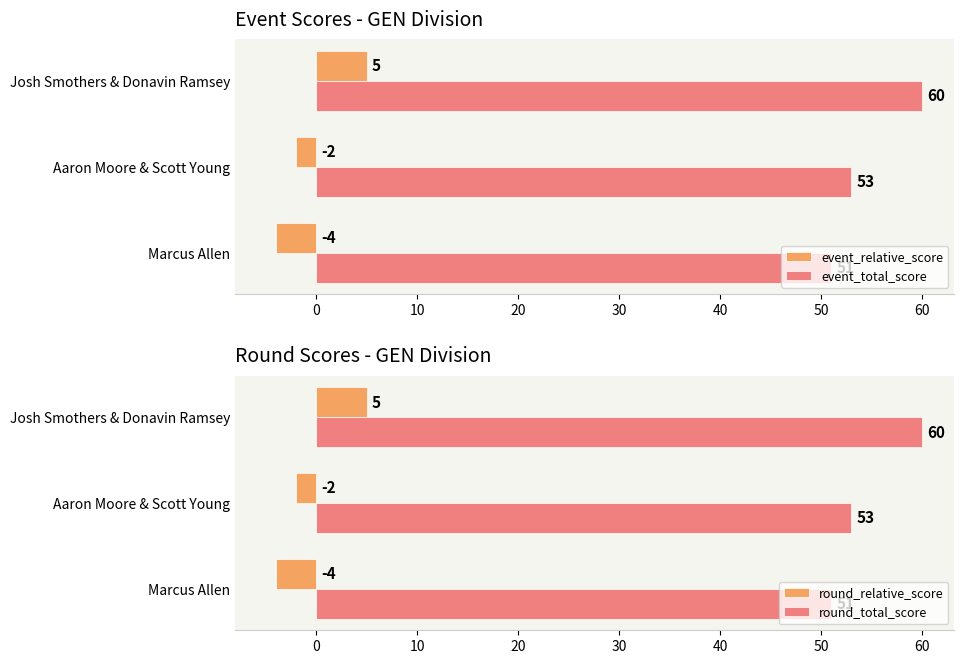

Between −10 and 0, which series saw the biggest shift?

event_relative_score